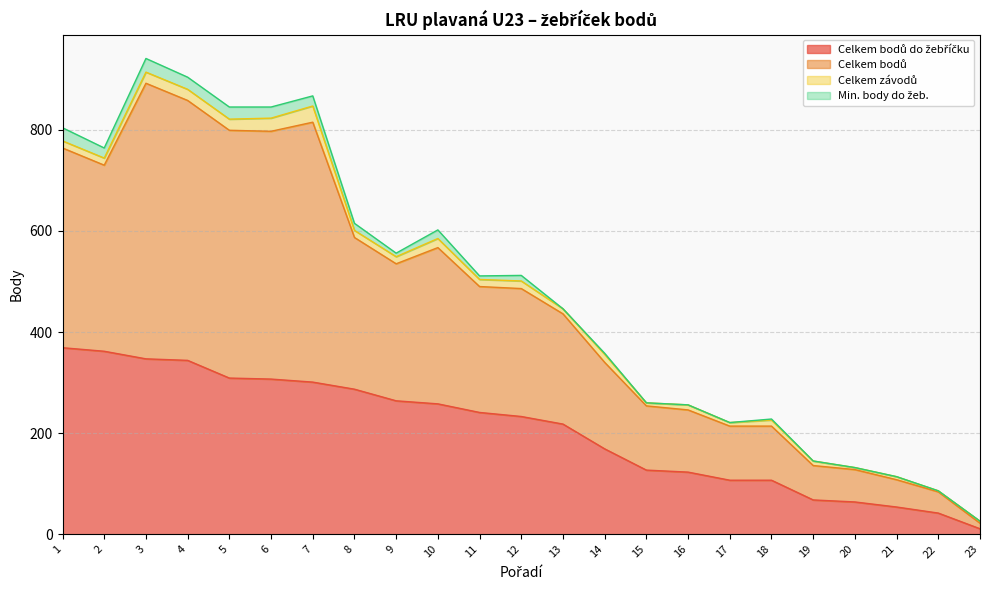

How many data points in Celkem bodů do žebříčku are above 233?

11